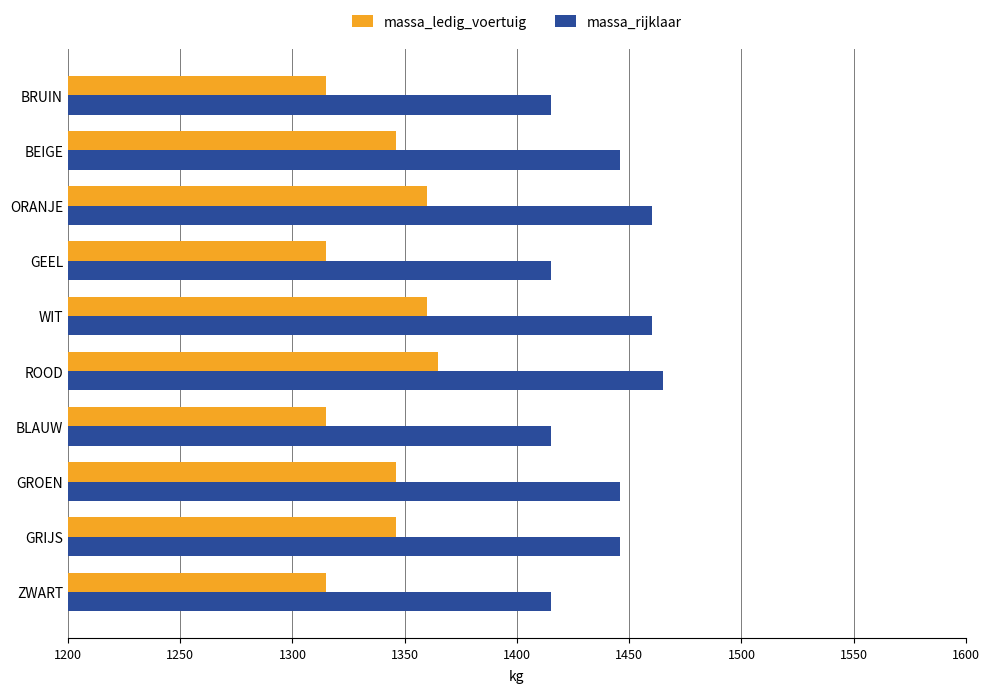

Which series has the largest total across all categories?

massa_rijklaar